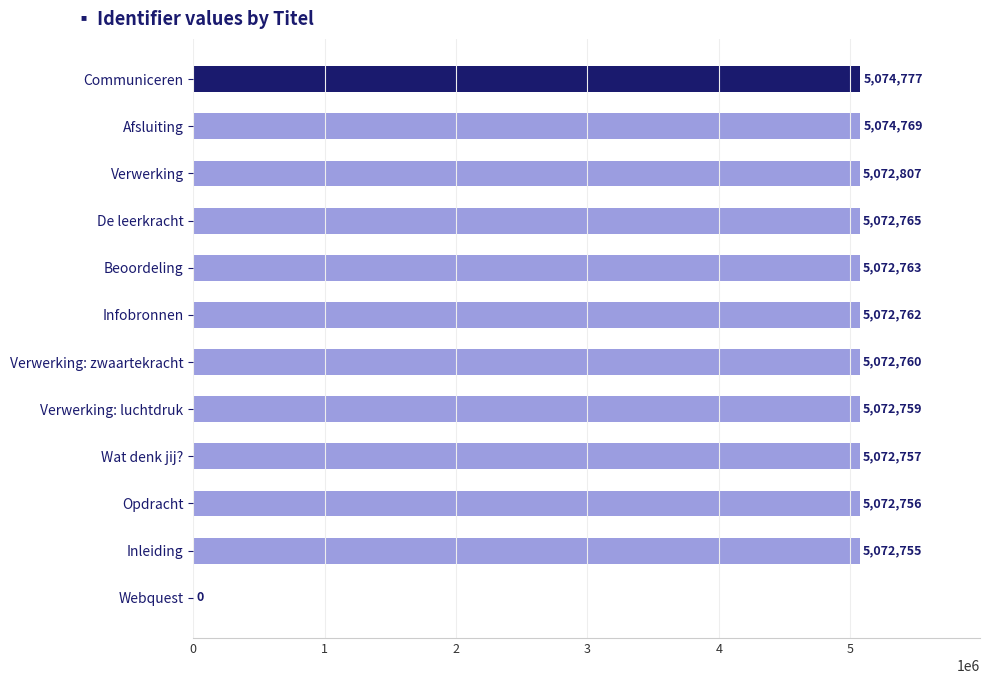

Which label corresponds to the largest value in the chart?

Communiceren